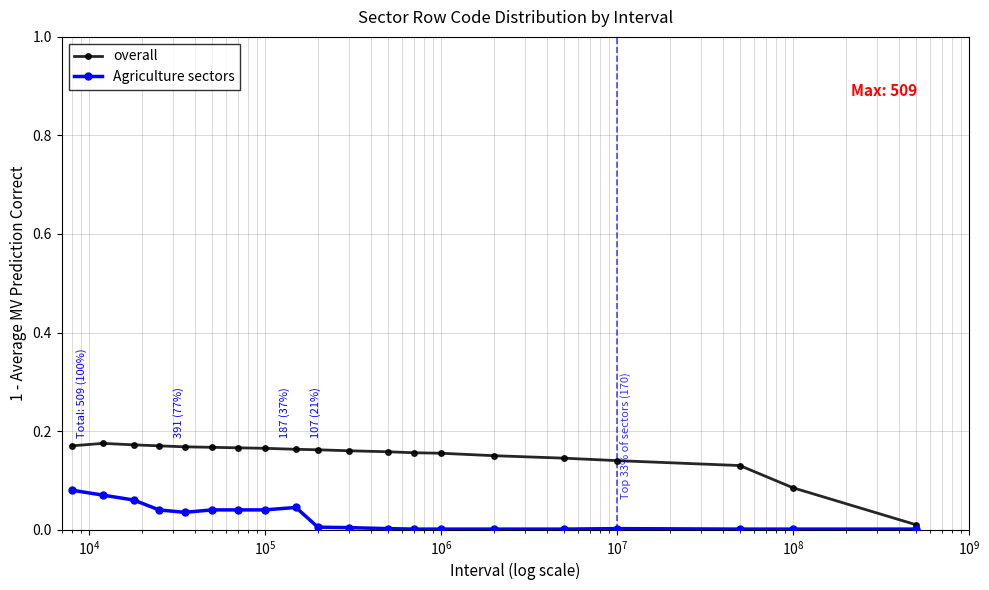

List the series in order of their peak value, highest first.

overall, Agriculture sectors